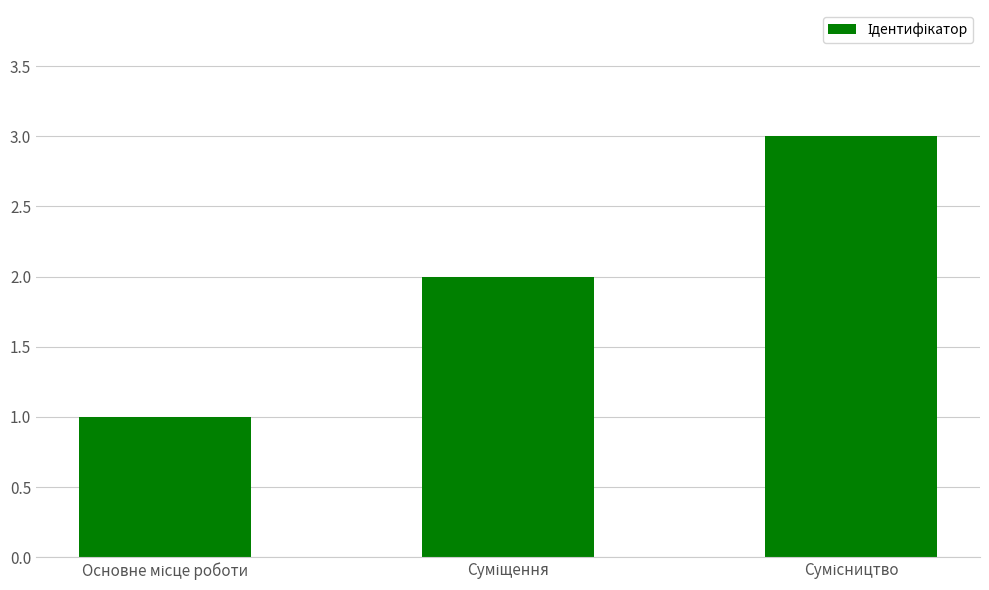

What is the sum of all values?

6